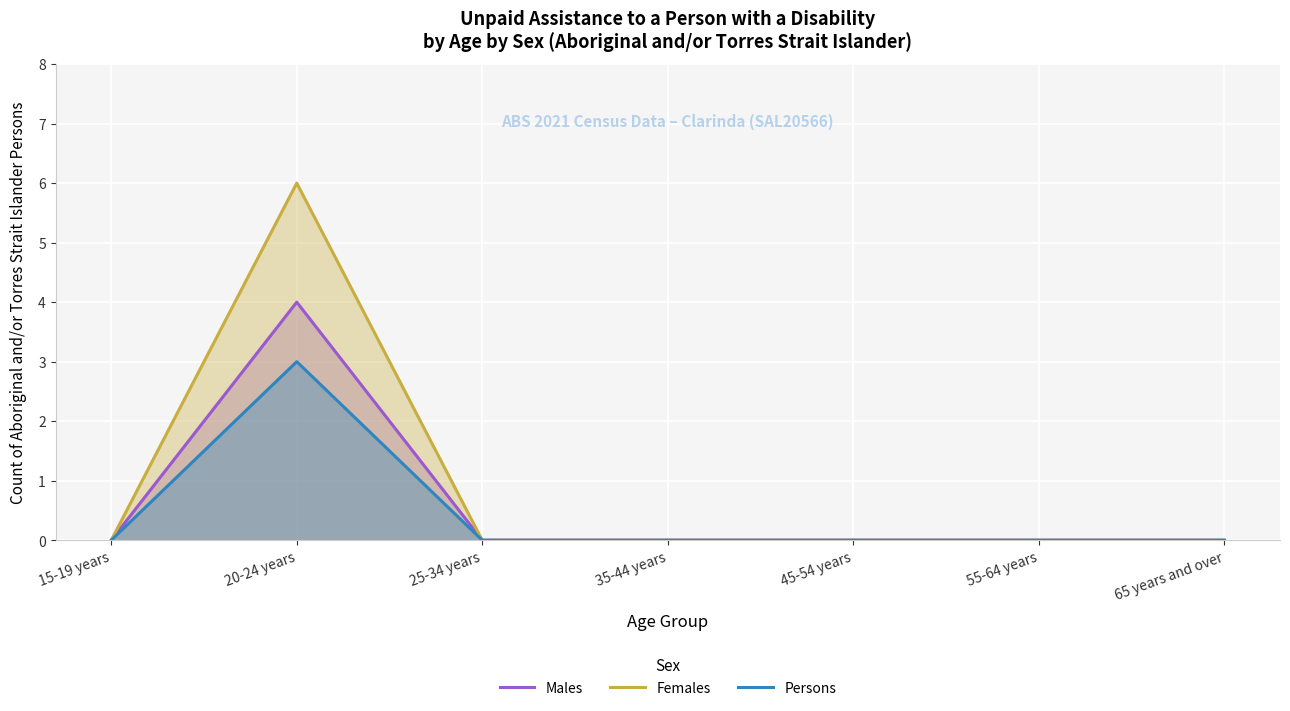

Is the value of Persons at 35-44 years greater than the value of Males at 65 years and over?

No